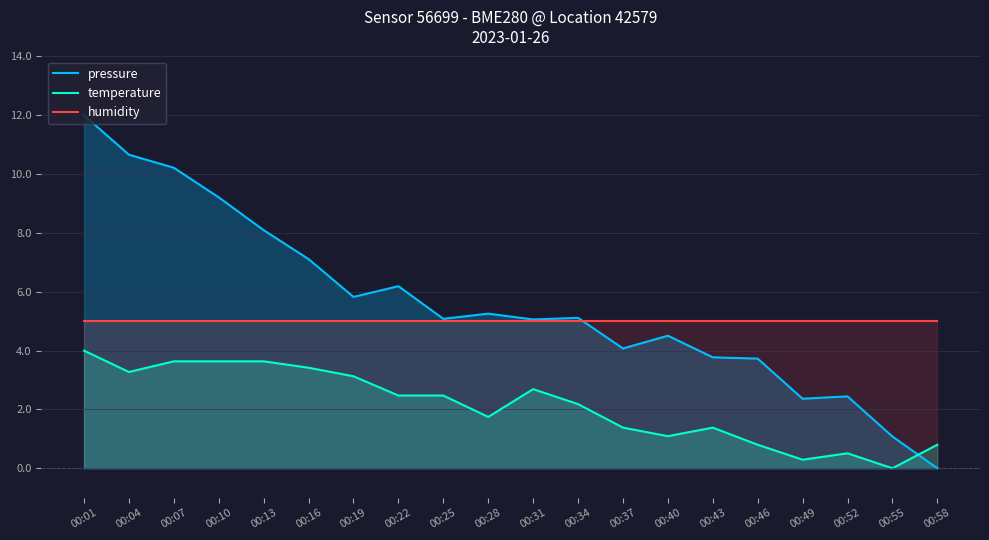

What is the total value across all series at 00:22?

13.7